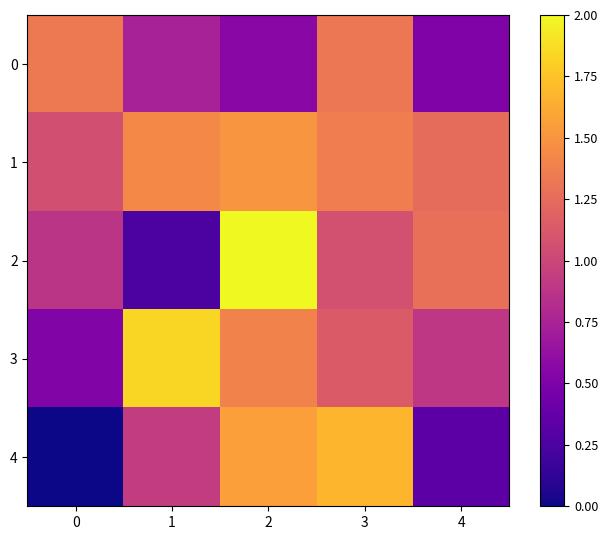

At which category is the sum across all series the highest?

2